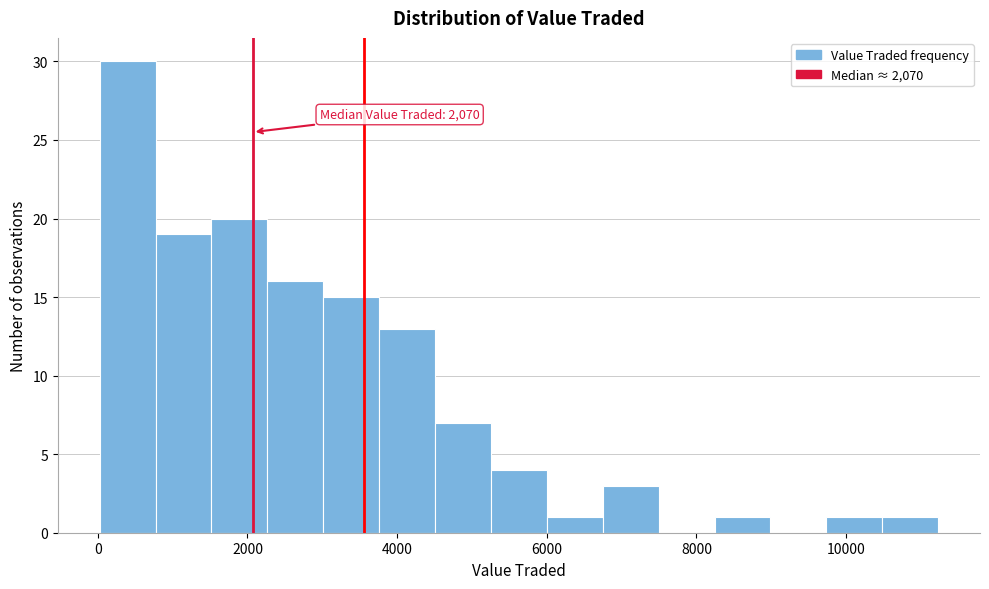

Read against the x-axis, roughly where is the centre of the tallest bar?

400